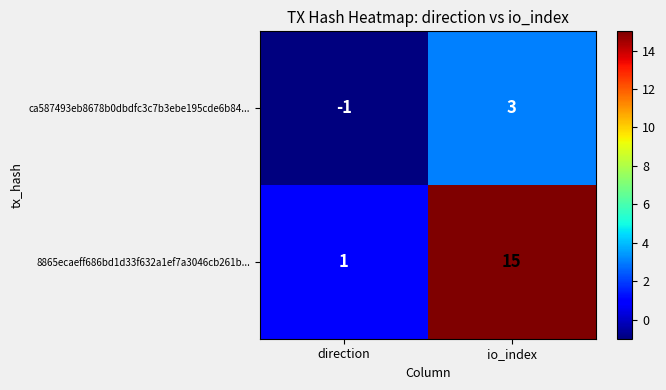

True or false: 8865ecaeff686bd1d33f632a1ef7a3046cb261b... has a value of 15 at io_index.

True